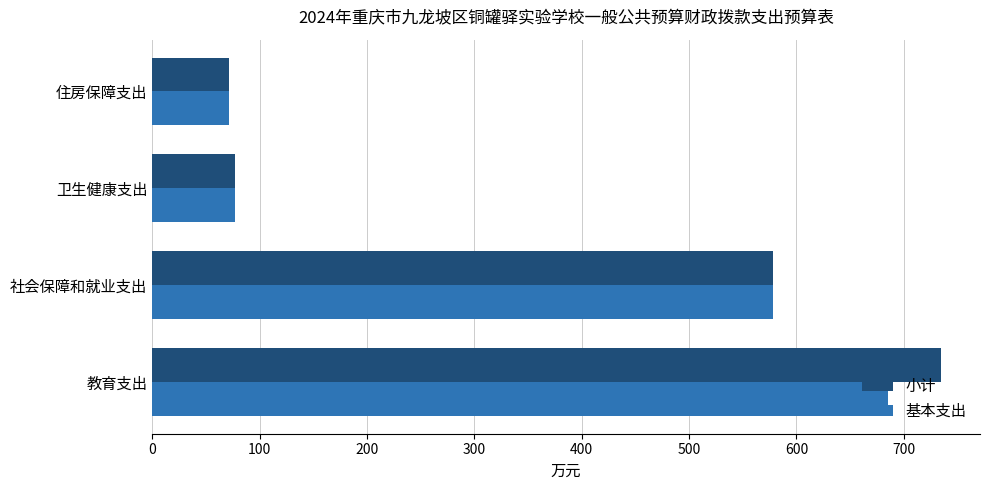

Rank the series by their average value, from highest to lowest.

小计, 基本支出